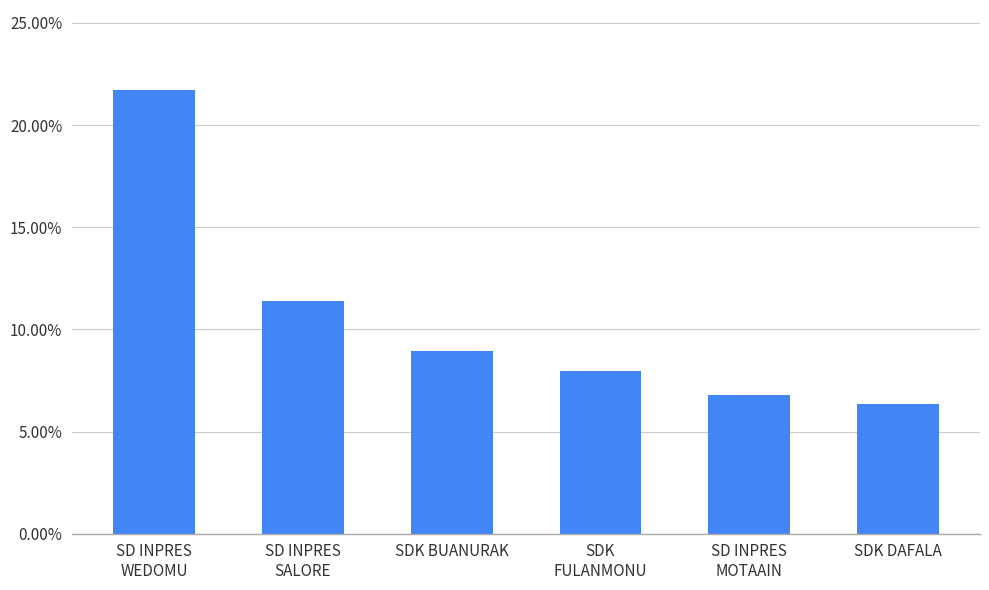

List the labels in order of value, smallest first.

SDK DAFALA, SD INPRES
MOTAAIN, SDK
FULANMONU, SDK BUANURAK, SD INPRES
SALORE, SD INPRES
WEDOMU